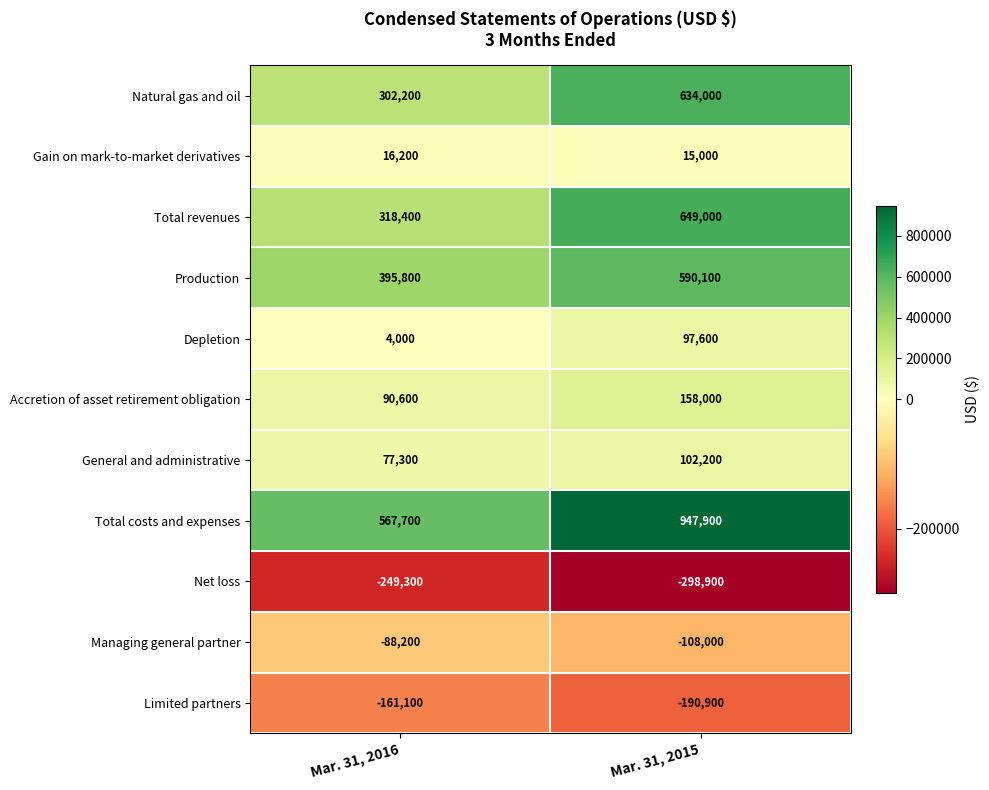

Which series changed the most between Mar. 31, 2016 and Mar. 31, 2015?

Total costs and expenses